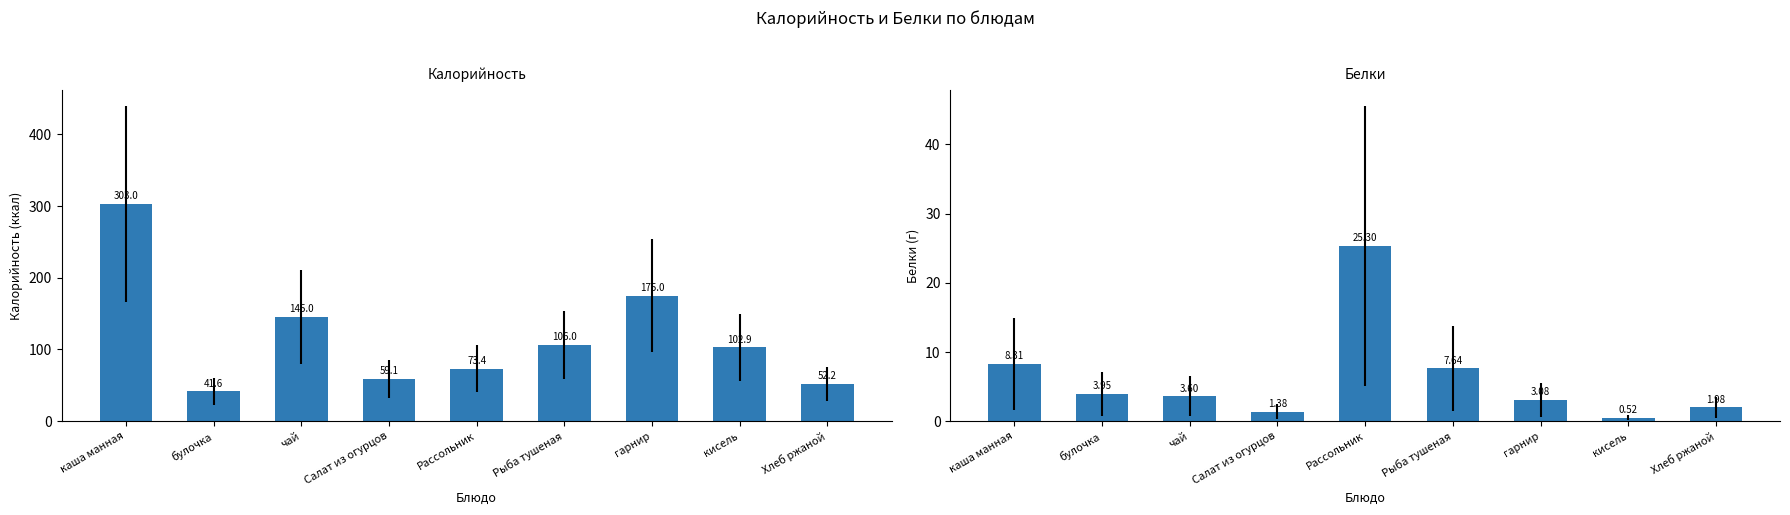

Between булочка and гарнир, which series saw the biggest shift?

Калорийность